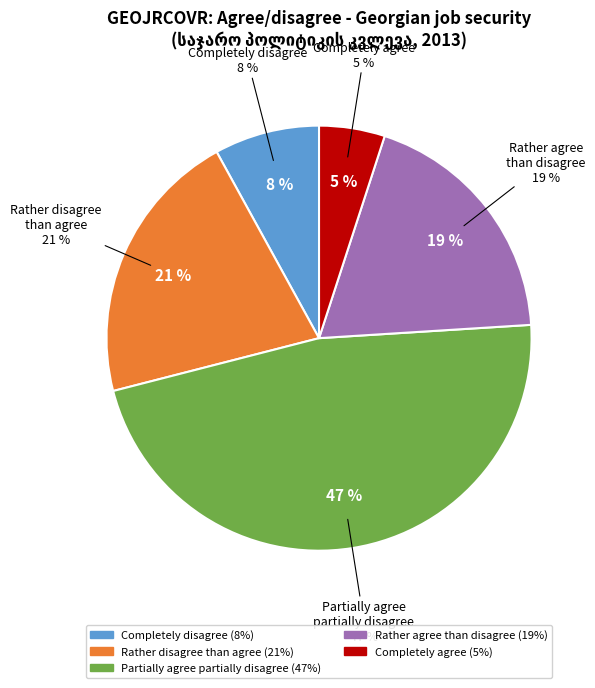

To the nearest percent, what percentage of the pie is Completely agree?

5%